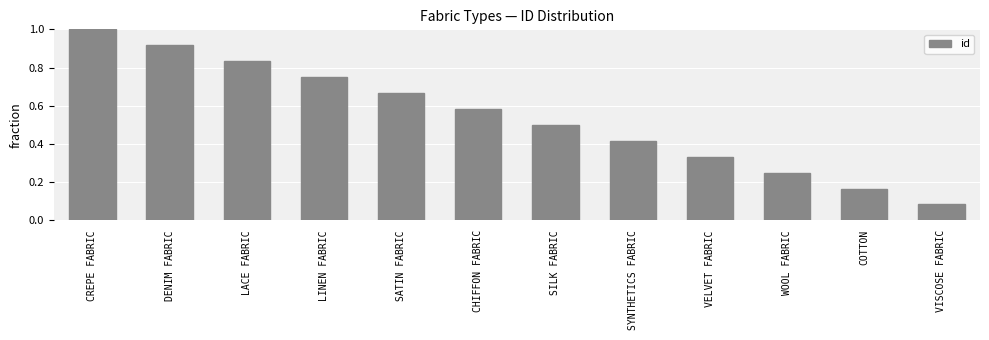

True or false: the data shows 0.2 at SYNTHETICS FABRIC.

False